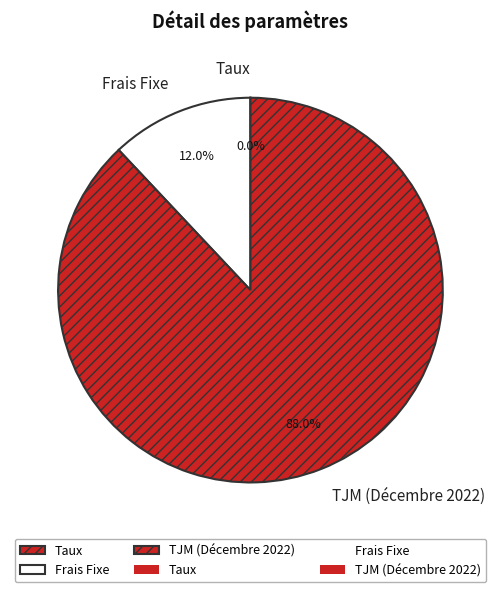

What is the largest slice in the pie chart?

TJM (Décembre 2022)